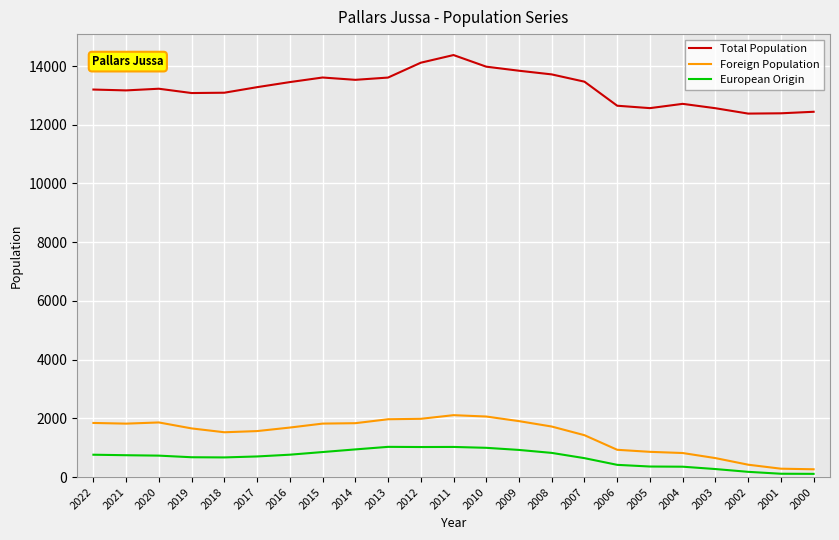

What is the maximum value for Total Population?

14374